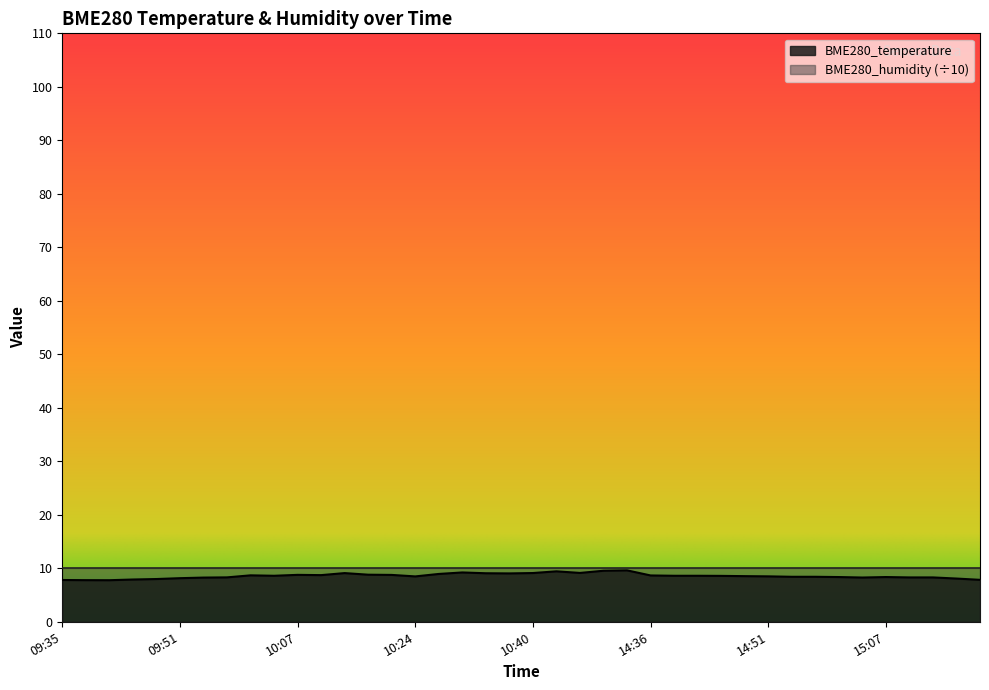

What is the label of the 35th point from the right?

09:51